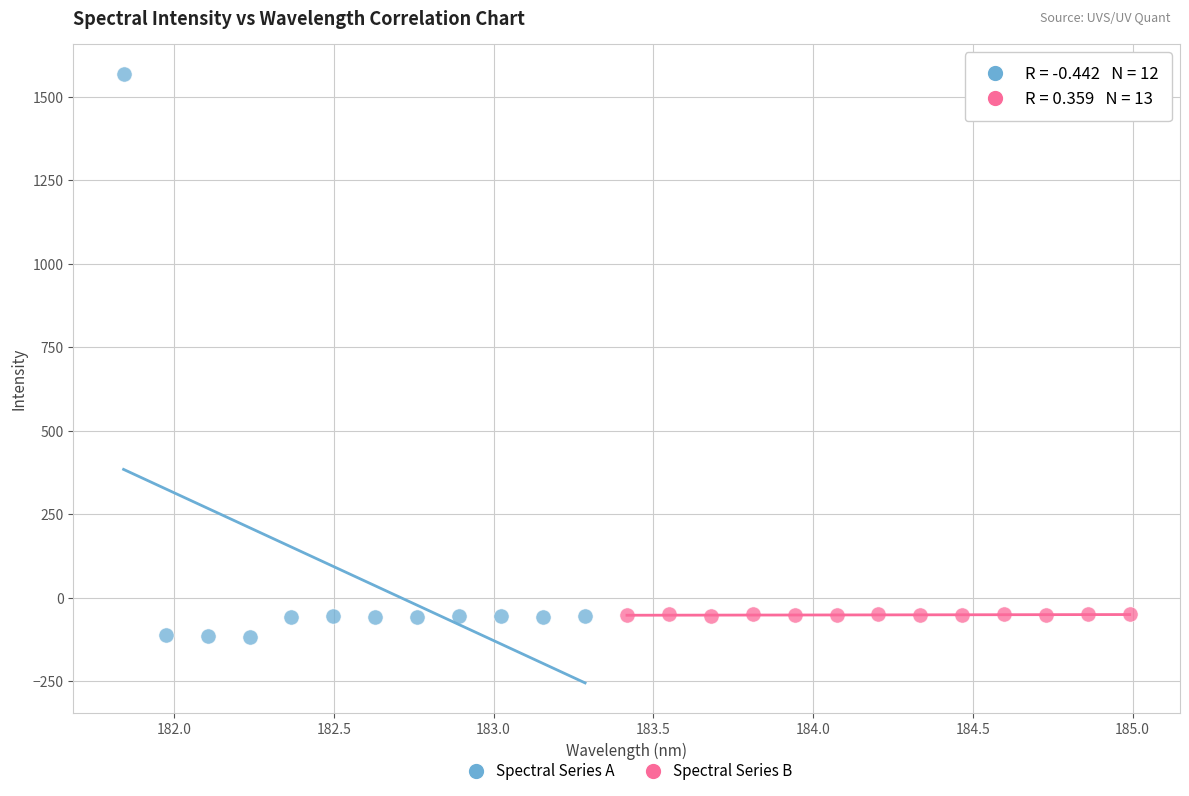

Which series contains the highest Y value?

Spectral Series A